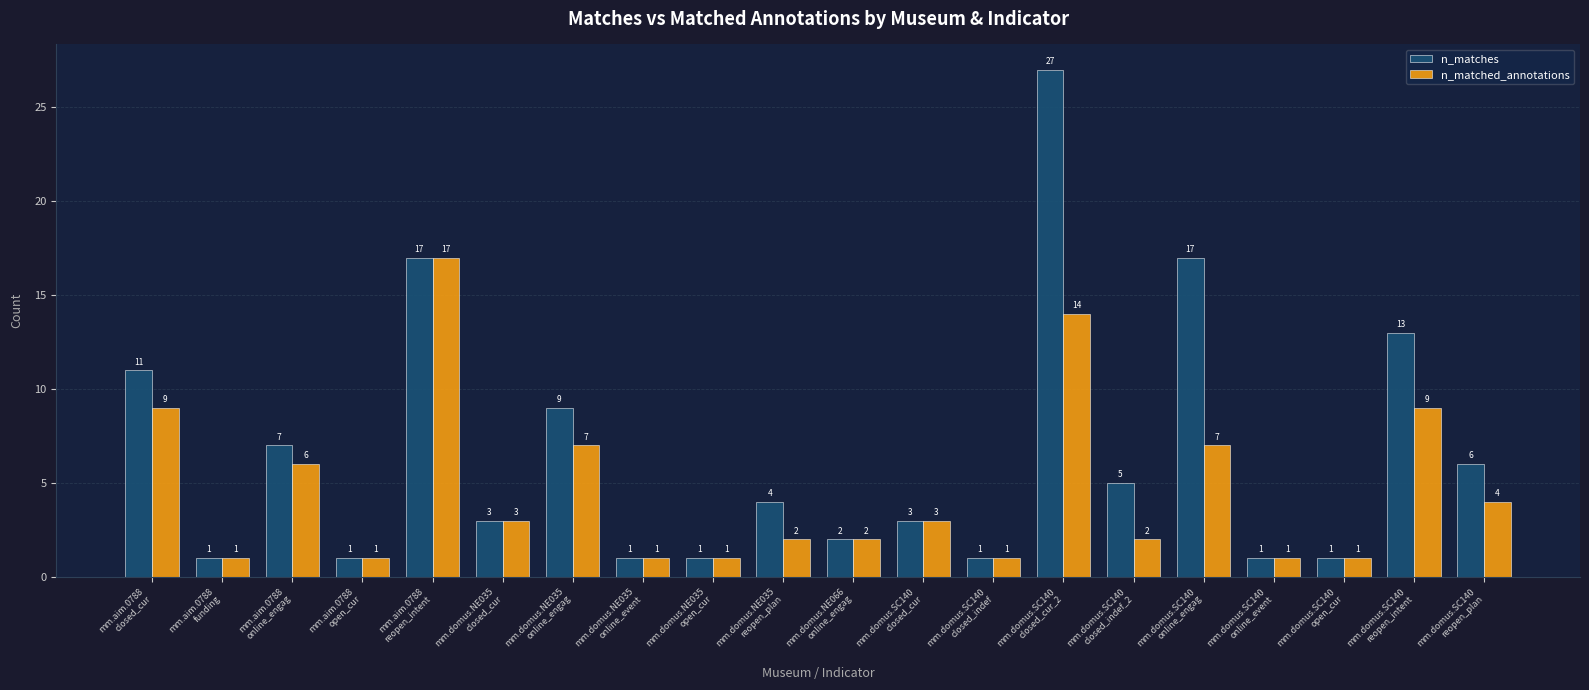

List the series in order of their overall mean, lowest first.

n_matched_annotations, n_matches